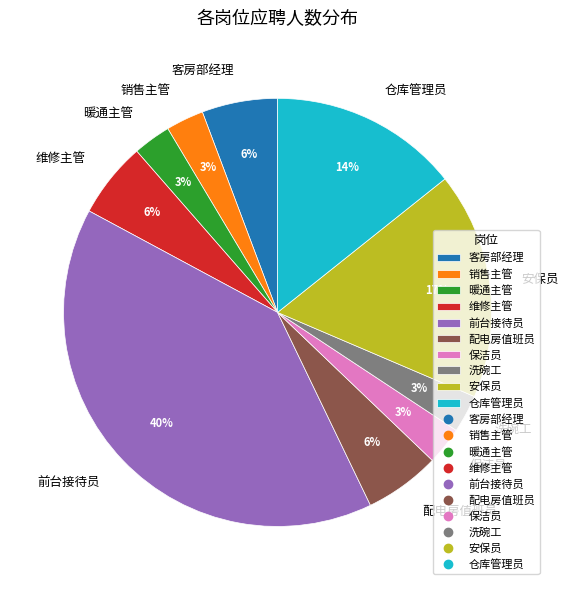

Is 配电房值班员 the majority of the pie?

No